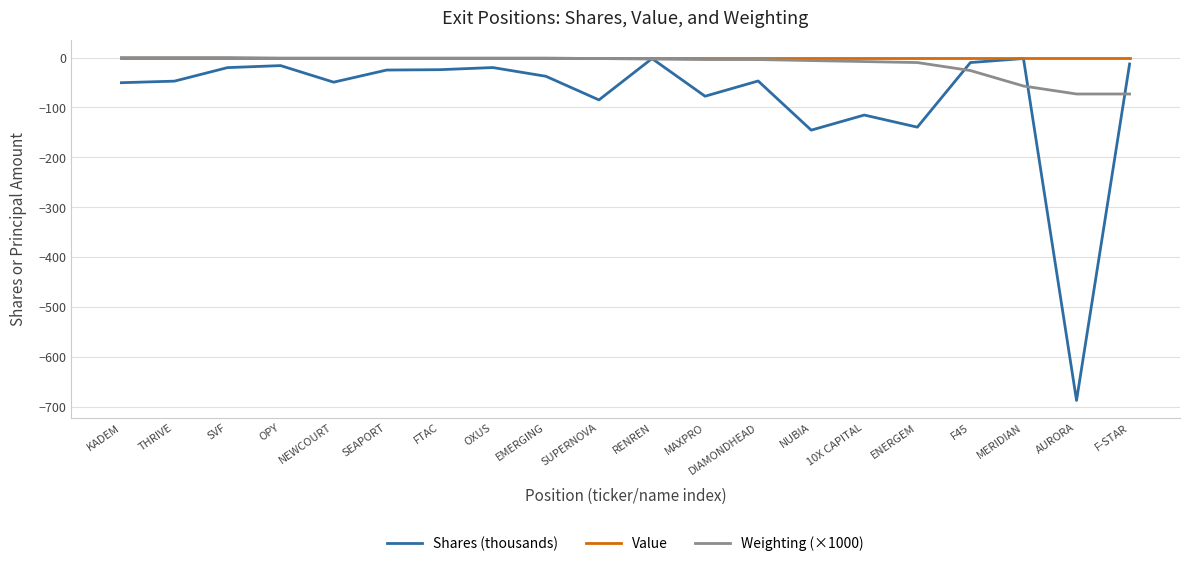

What is the sum of all Shares (thousands) values?

-1612.6